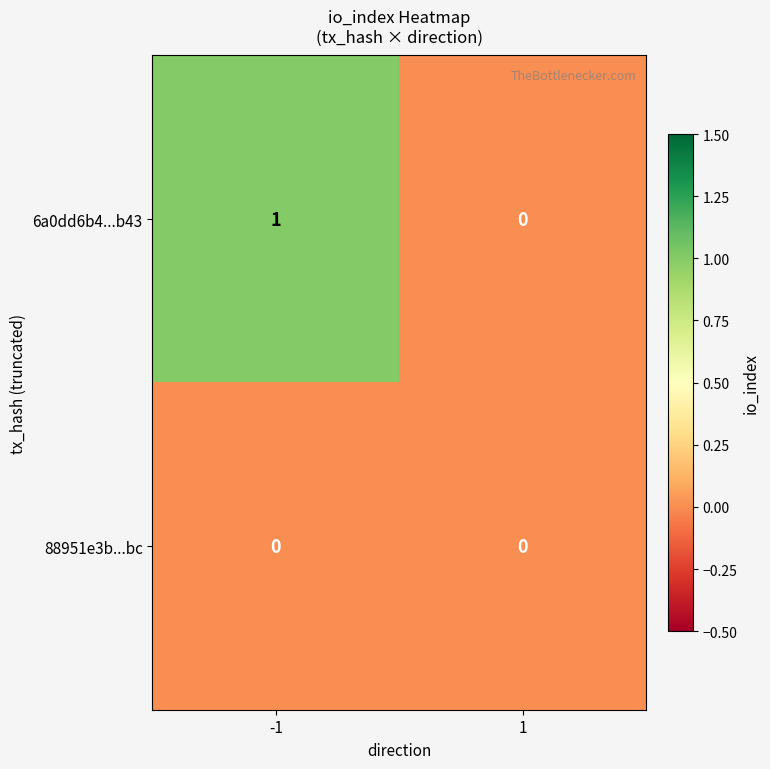

At -1, list the series in order from smallest to largest.

88951e3b...bc, 6a0dd6b4...b43